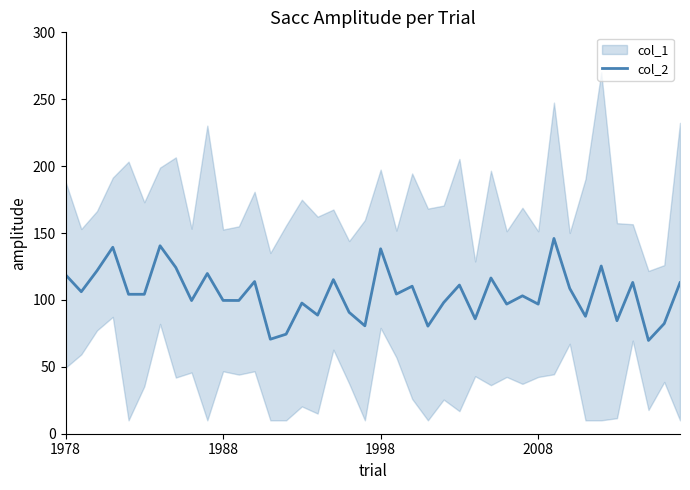

Which category has the lowest value across all series?

37